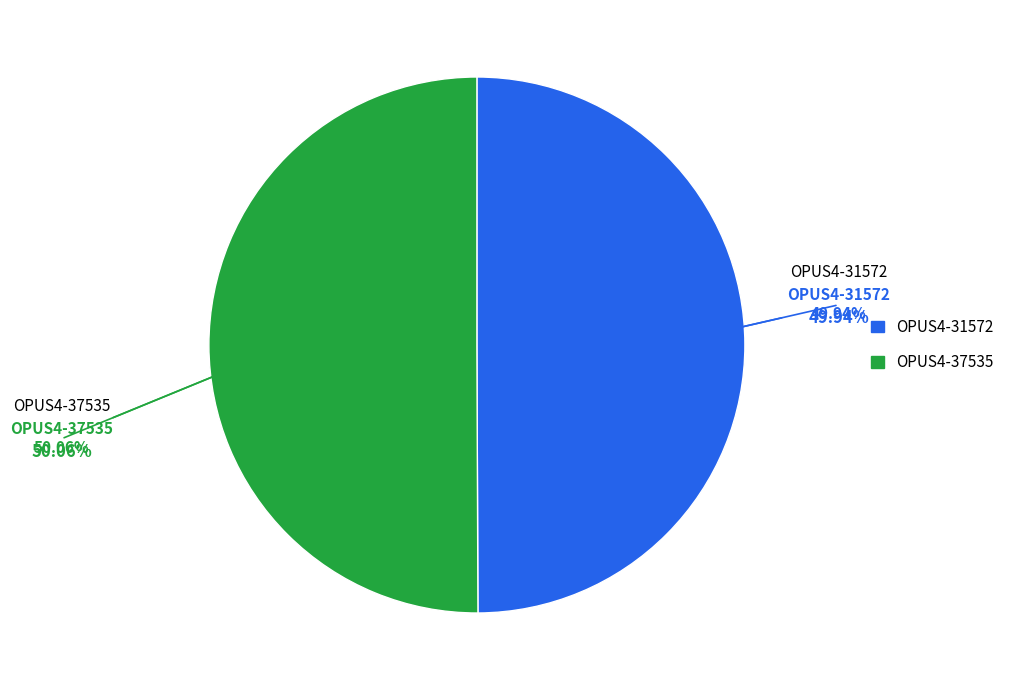

What portion of the pie excludes OPUS4-37535?

49.9%